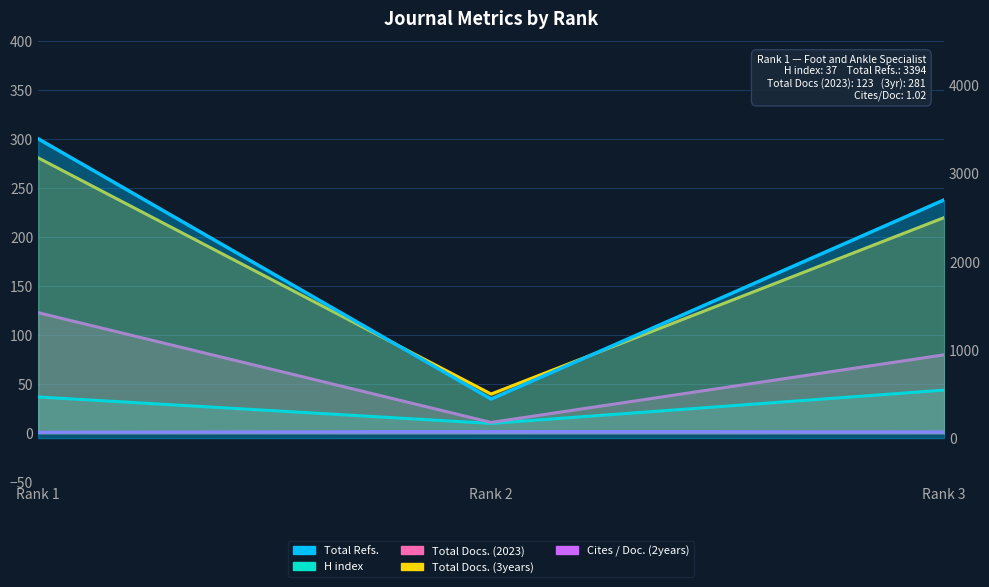

Does the chart display data point markers on the line(s)?

No